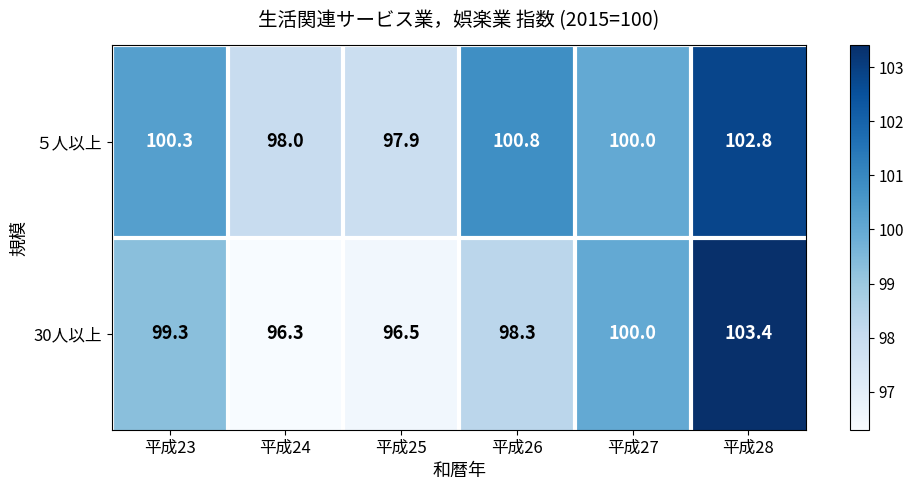

Rank the series by their maximum value, from lowest to highest.

５人以上, 30人以上